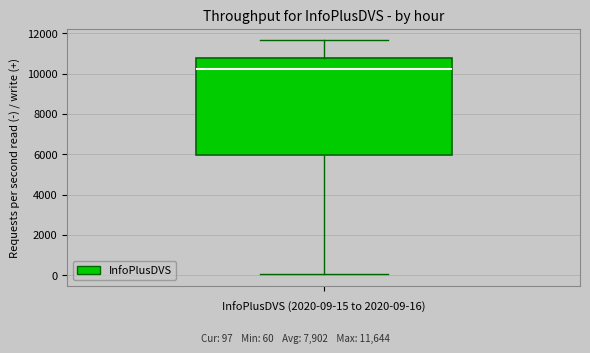

Read this box plot against the y-axis: the position of the median line, the range covered by the box, and the ends of both whiskers. The values are not printed on the chart, so give them approximately, as read against the axis.

median 10200, box 6000 to 10800, whiskers 0 to 11600